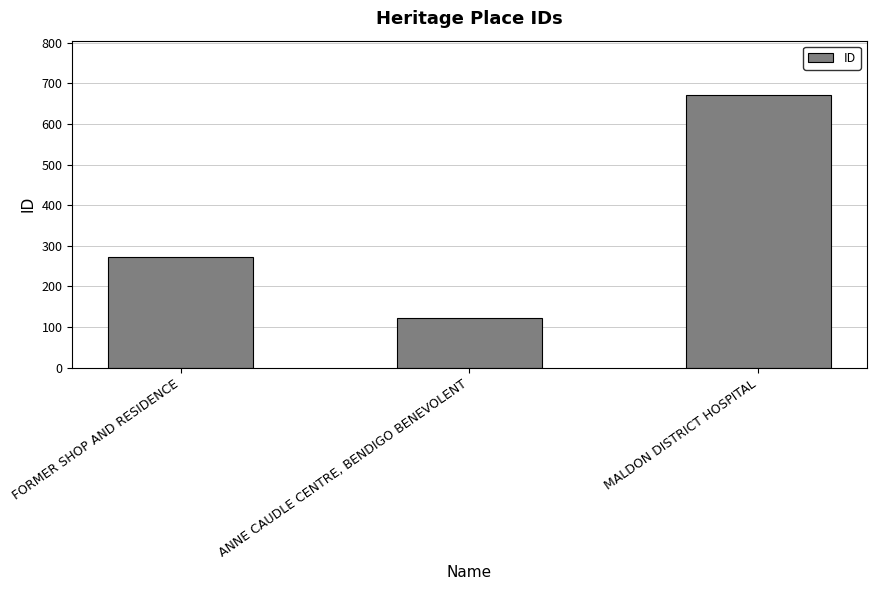

The value at FORMER SHOP AND RESIDENCE is 273. True or false?

True